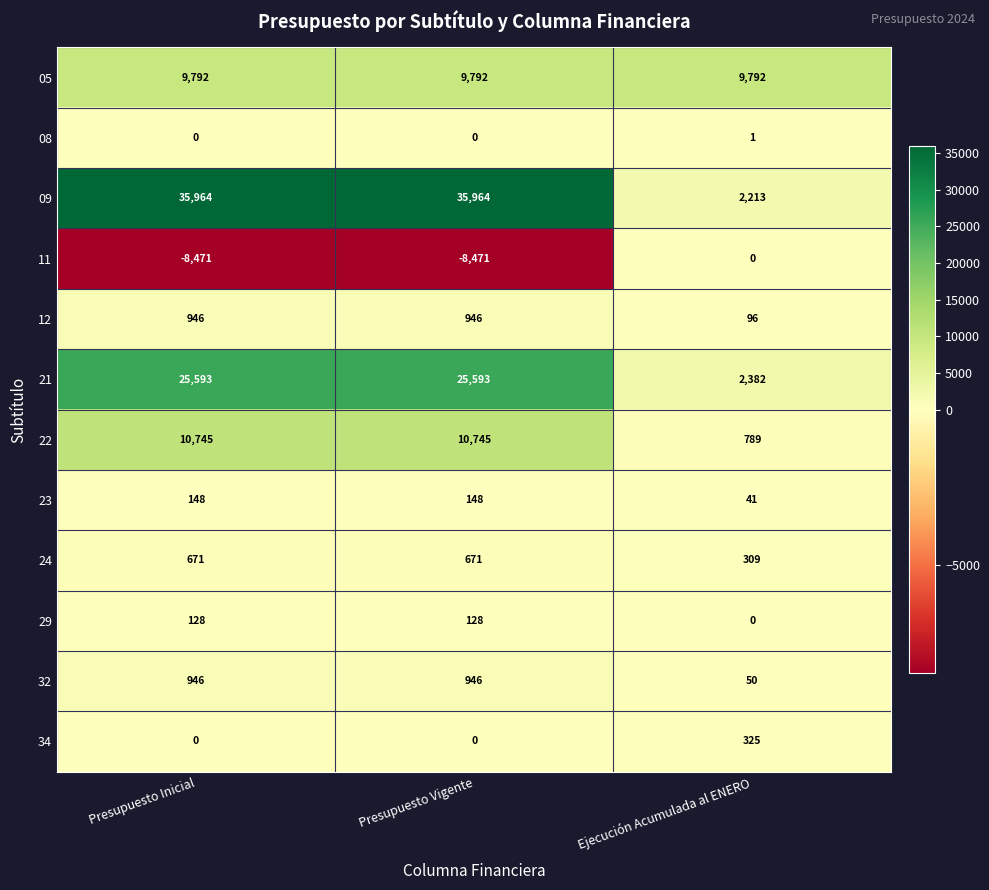

Which series has the largest total across all categories?

09